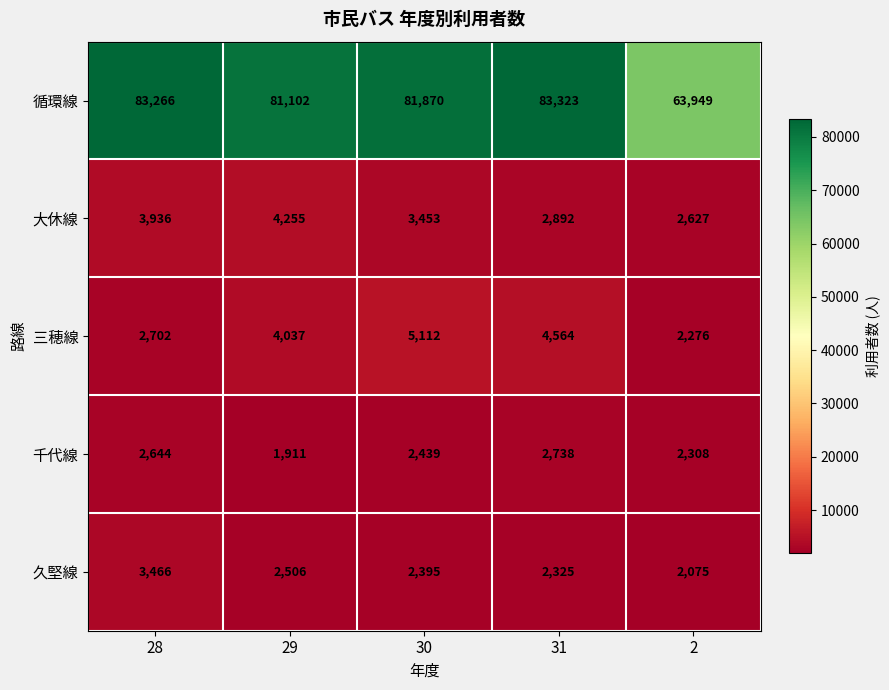

Which series has the widest spread of values?

循環線